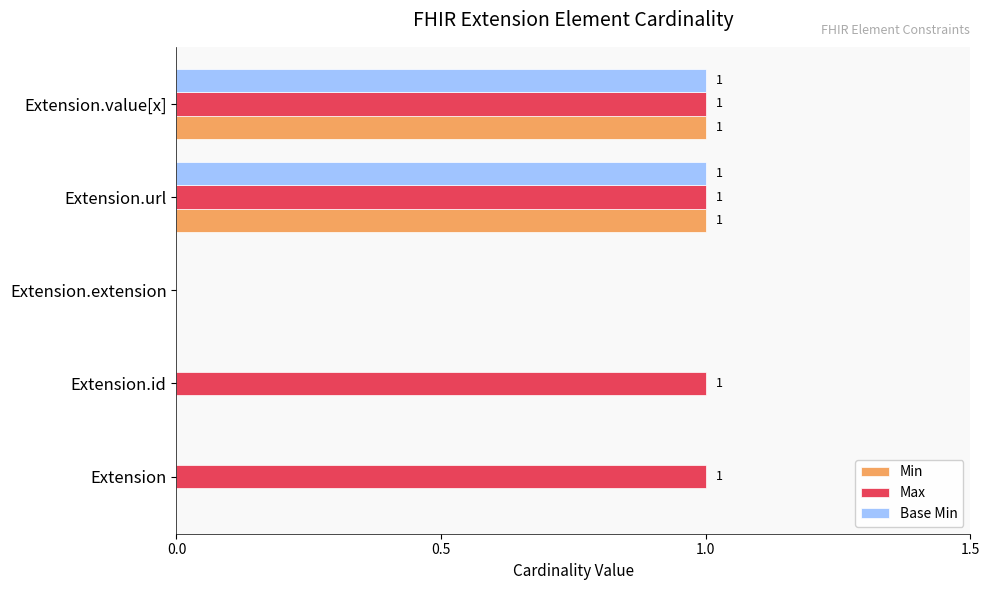

True or false: Max has a value of 2 at Extension.value[x].

False